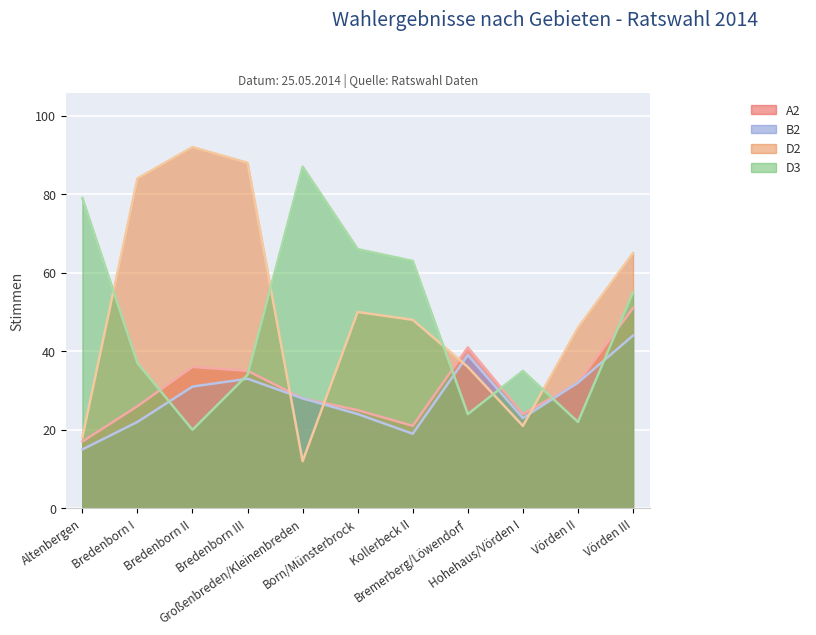

What is the label of the 6th point from the right?

Born/Münsterbrock